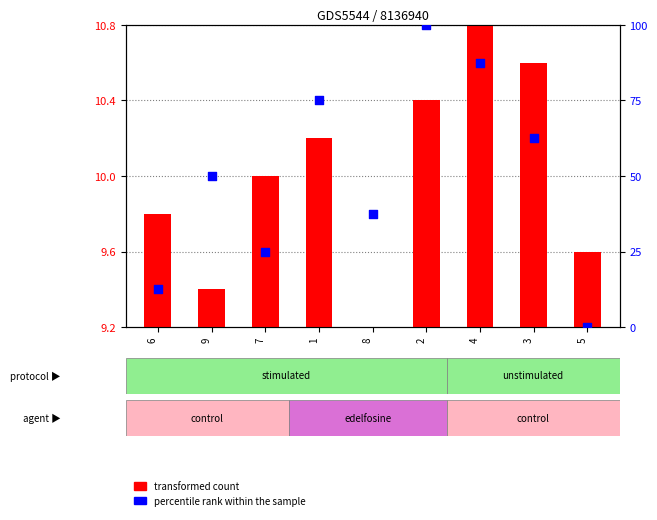

Is the value of percentile rank within the sample at 7 greater than the value of transformed count at 3?

Yes